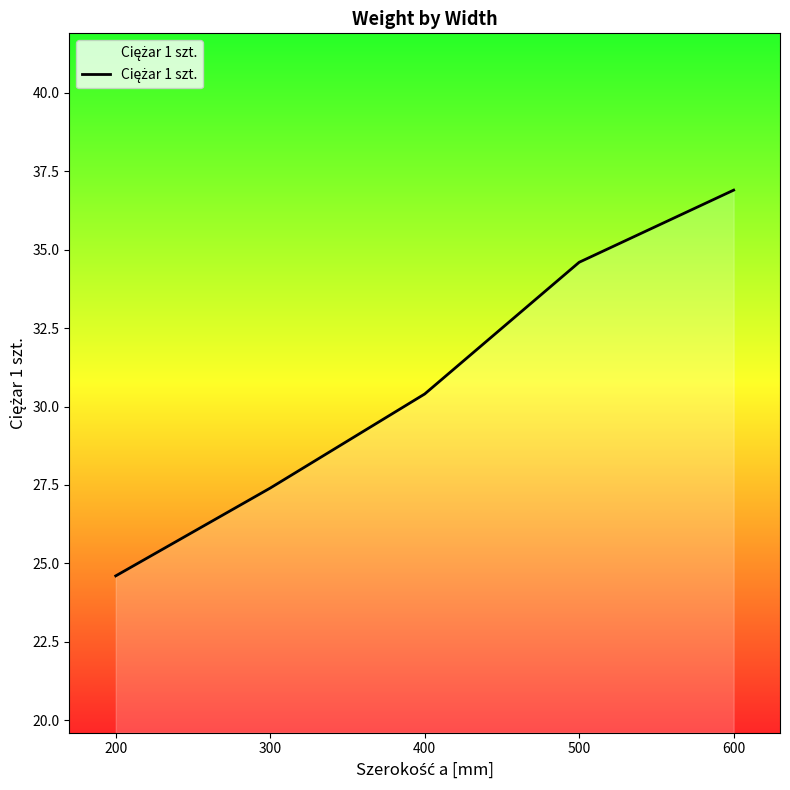

What is the change in value from 200 to 300?

+2.8